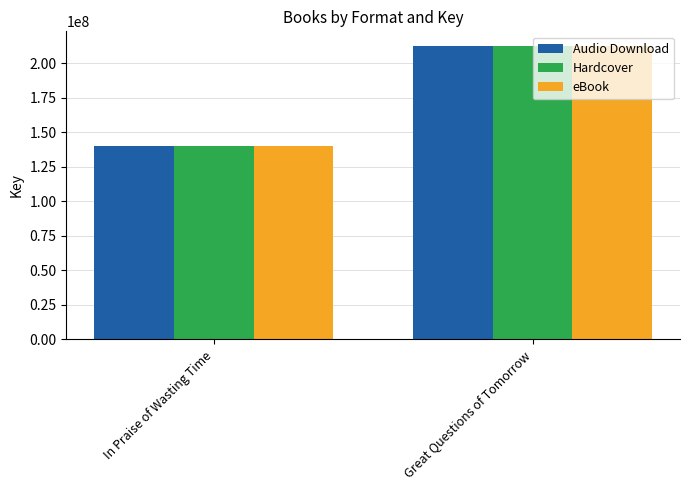

At which category is the sum across all series the highest?

Great Questions of Tomorrow